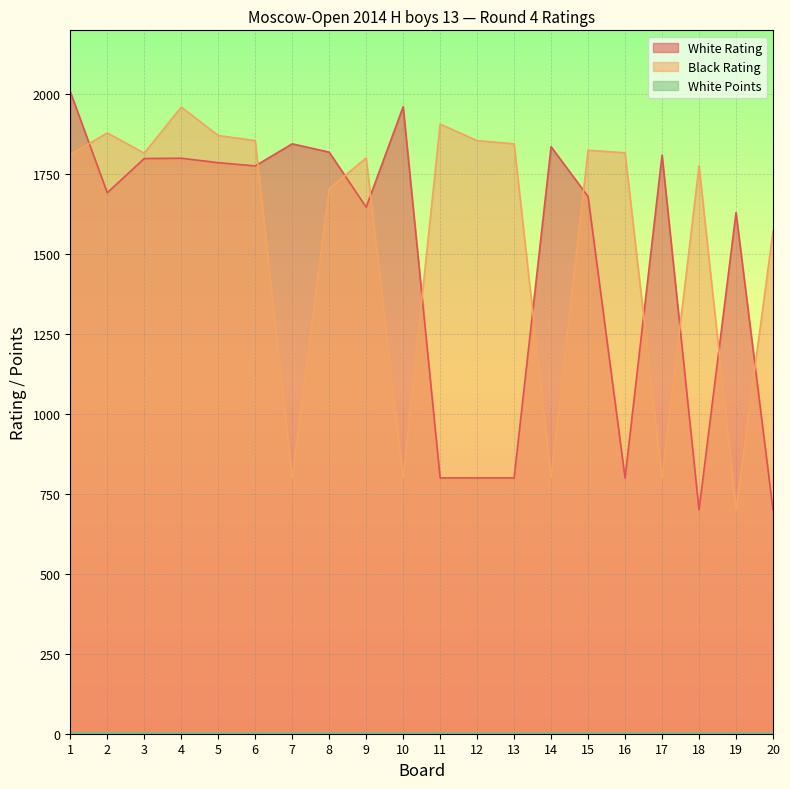

What value does the White Rating series have at 9?

1647.0